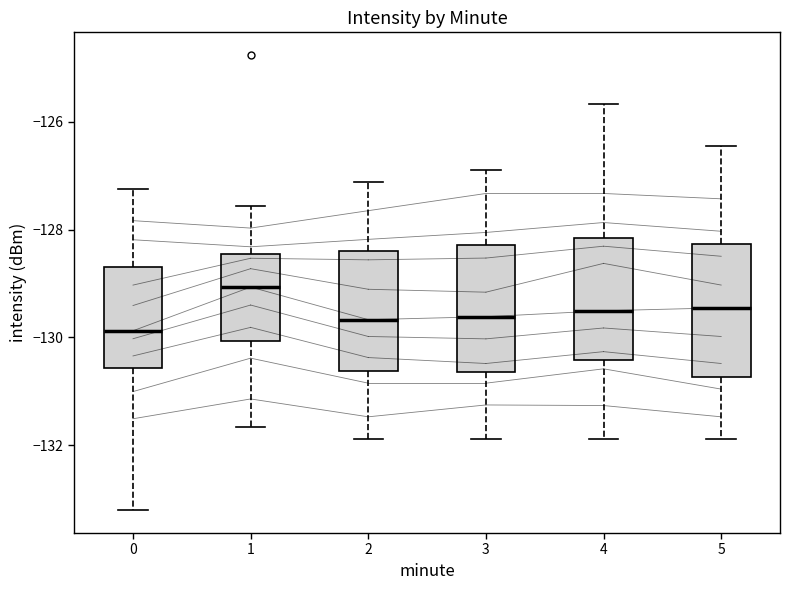

Reading left to right, transcribe this box plot: for each box, give where its median line is, the range the box spans, and where its two whiskers end, as read against the y-axis. The values are not printed on the chart, so give them approximately, as read against the axis.

0: median -129.8, box -130.6 to -128.8, whiskers -133.2 to -127.2
1: median -129.0, box -130.0 to -128.4, whiskers -131.6 to -127.6
2: median -129.6, box -130.6 to -128.4, whiskers -131.8 to -127.2
3: median -129.6, box -130.6 to -128.2, whiskers -131.8 to -126.8
4: median -129.6, box -130.4 to -128.2, whiskers -131.8 to -125.6
5: median -129.4, box -130.8 to -128.2, whiskers -131.8 to -126.4